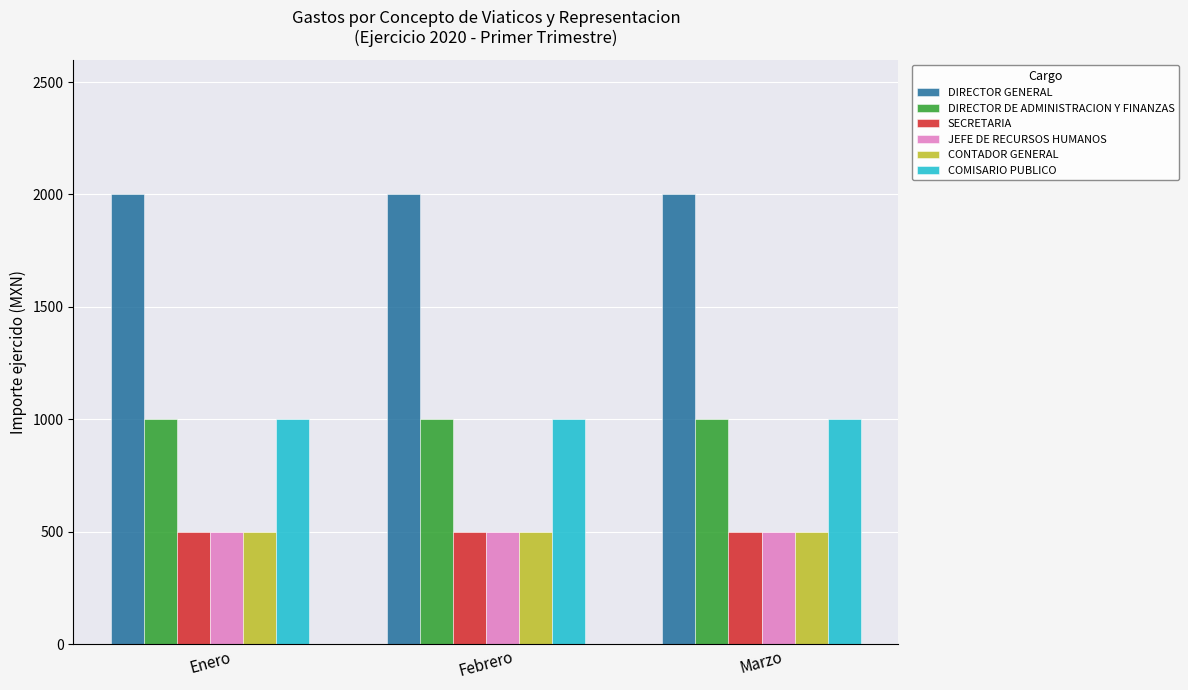

Are the bars grouped side by side (vs. stacked)?

Yes